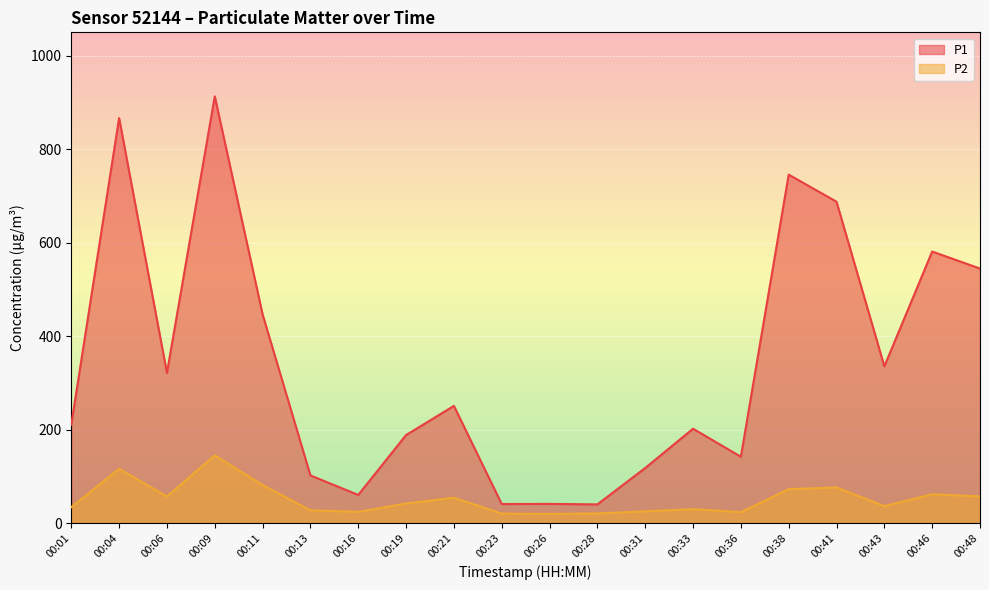

What is the spread (max minus min) of values at 00:09?

768.1